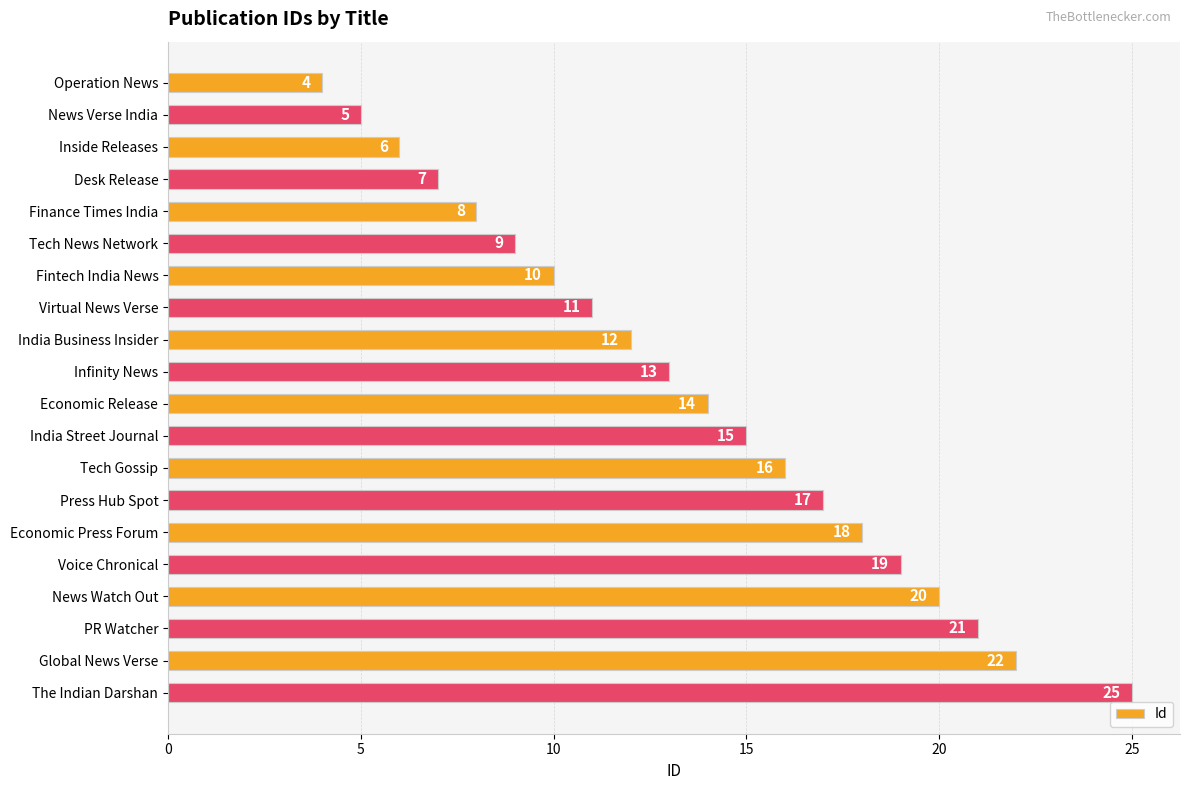

List the labels in order of value, smallest first.

Operation News, News Verse India, Inside Releases, Desk Release, Finance Times India, Tech News Network, Fintech India News, Virtual News Verse, India Business Insider, Infinity News, Economic Release, India Street Journal, Tech Gossip, Press Hub Spot, Economic Press Forum, Voice Chronical, News Watch Out, PR Watcher, Global News Verse, The Indian Darshan